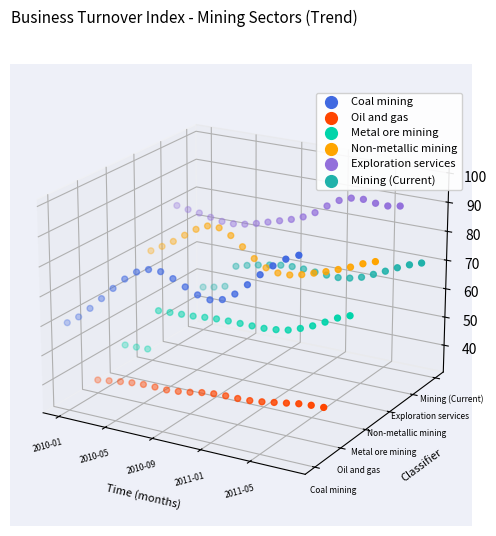

Is the value of Exploration services at 14 greater than the value of Oil and gas at 11?

Yes